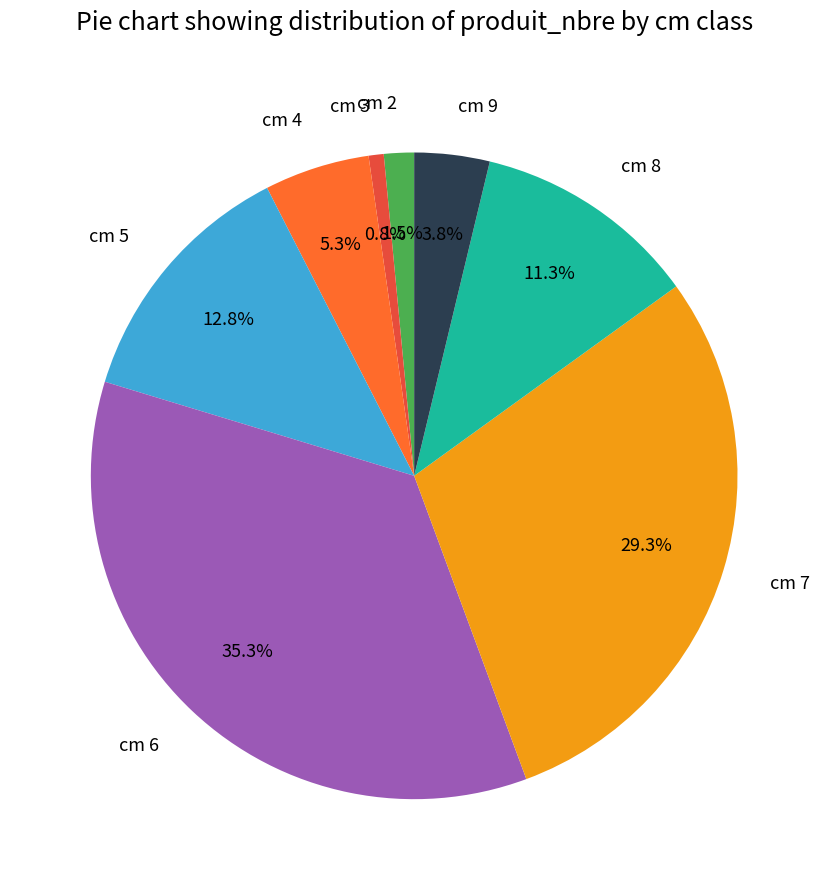

Which slice is the smallest?

cm 3